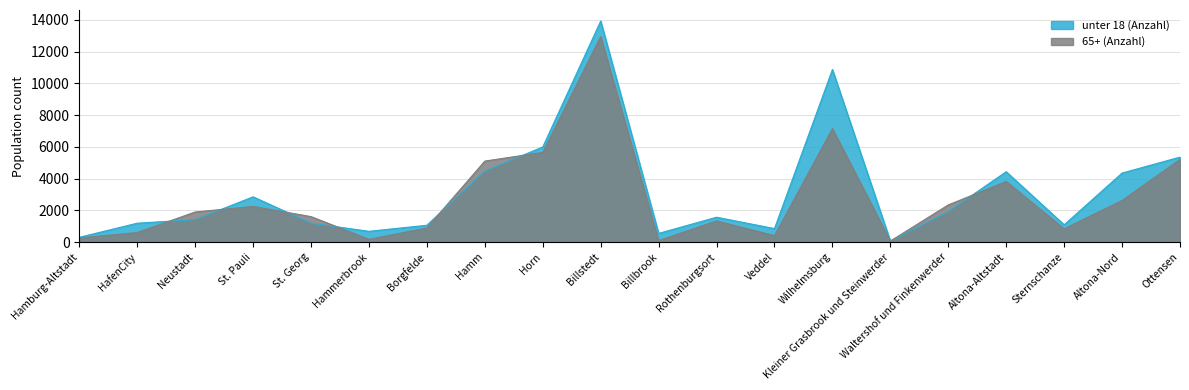

In 65+ (Anzahl), how many points are lower than both neighbors (excluding endpoints)?

5